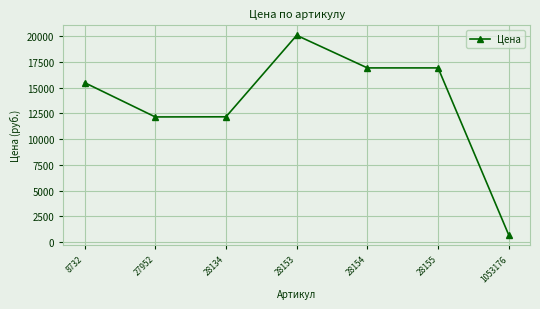

Is it true that the value at 28134 is 12164?

True